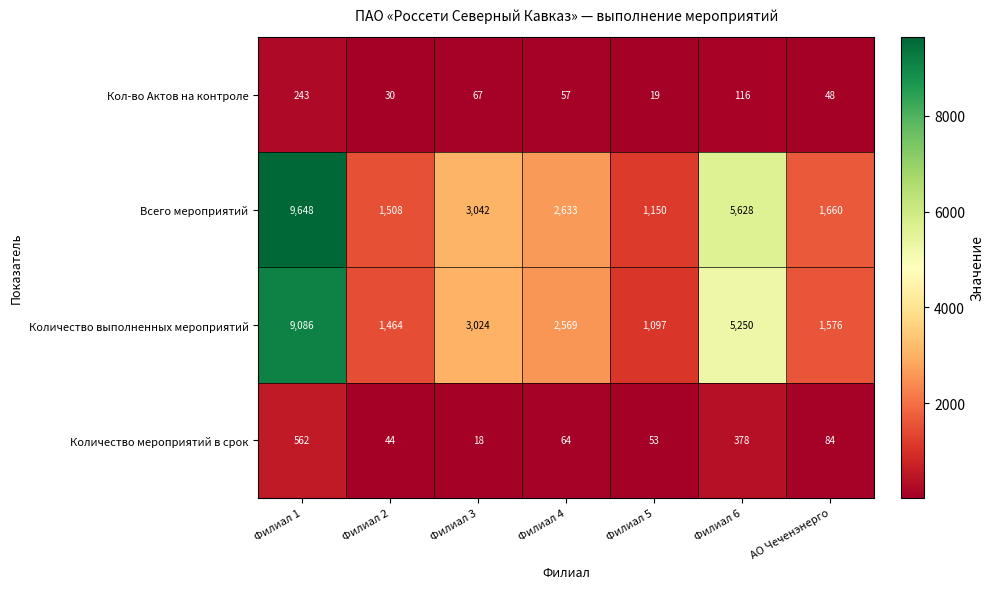

Which series has the widest spread of values?

Всего мероприятий